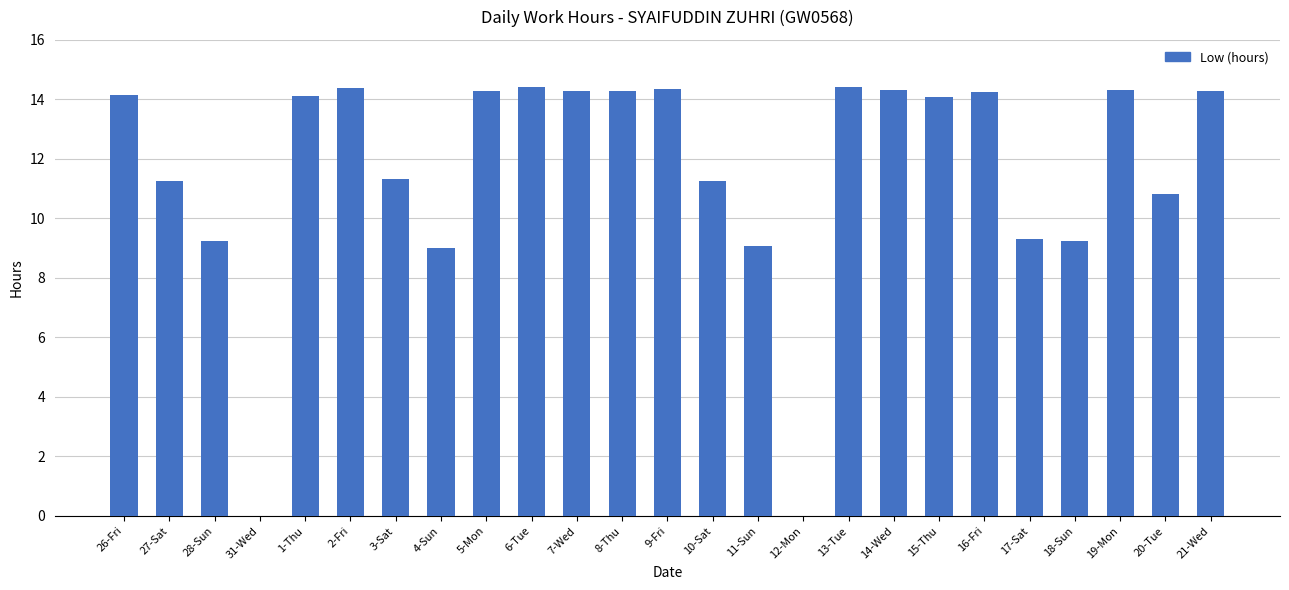

Count the number of values greater than 14.

14